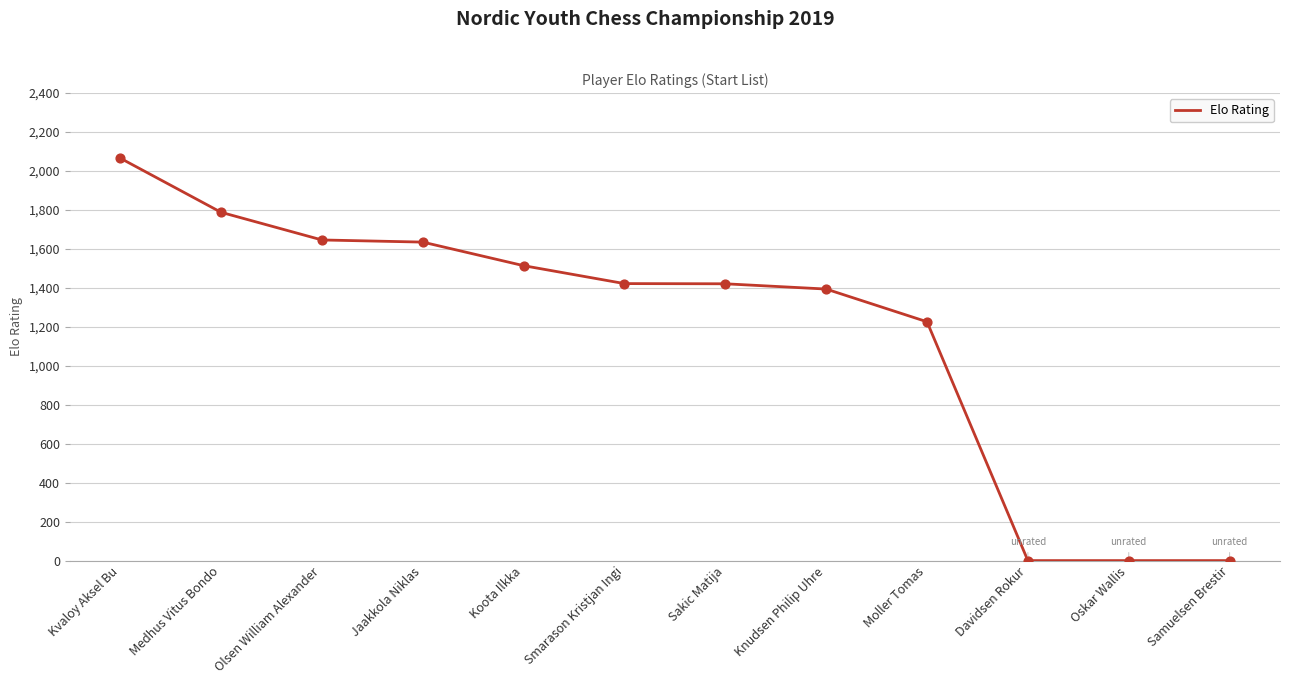

What is the change in value from Moller Tomas to Davidsen Rokur?

-1226